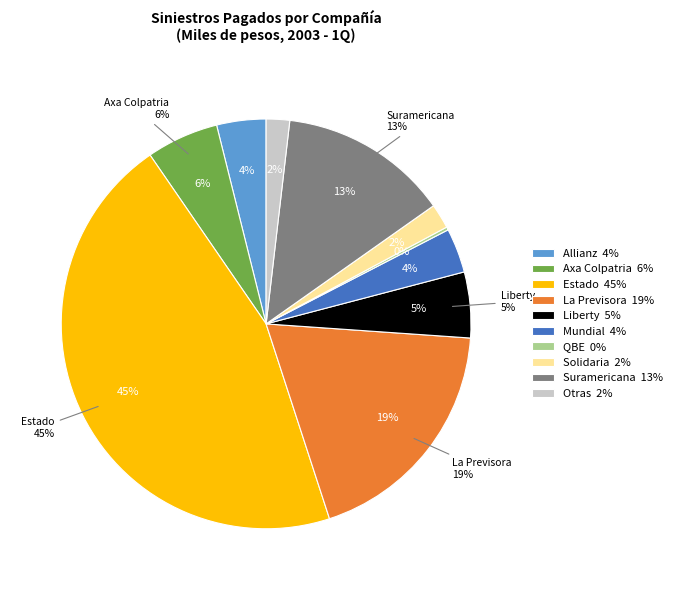

How many slices are in this pie chart?

10